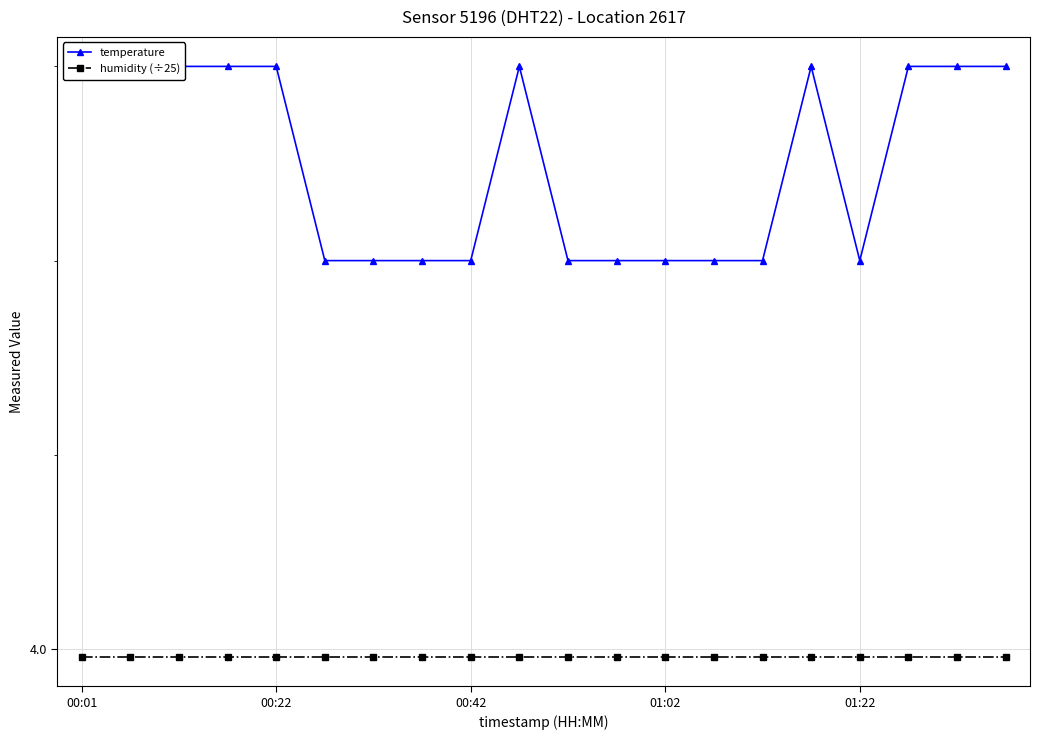

At which label is humidity (÷25) closest to 3?

00:01